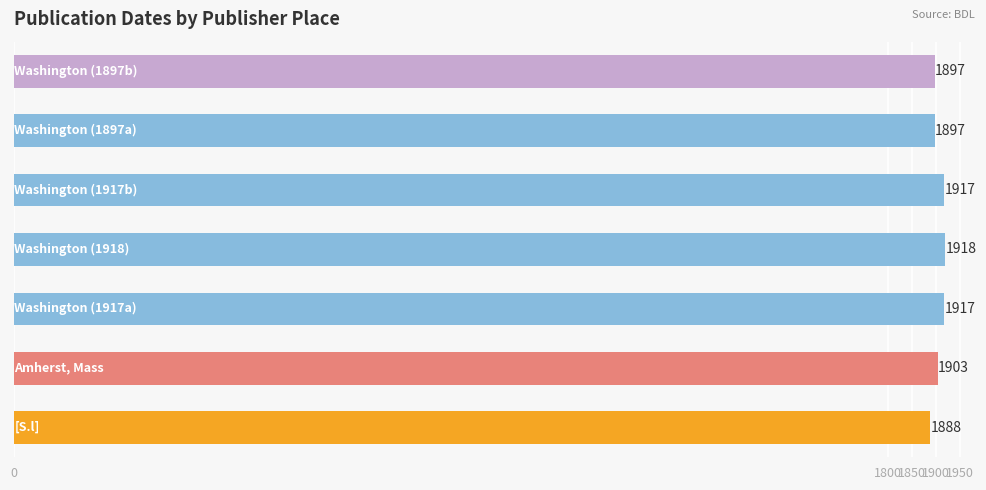

What is the difference between the second highest and second lowest values?

20